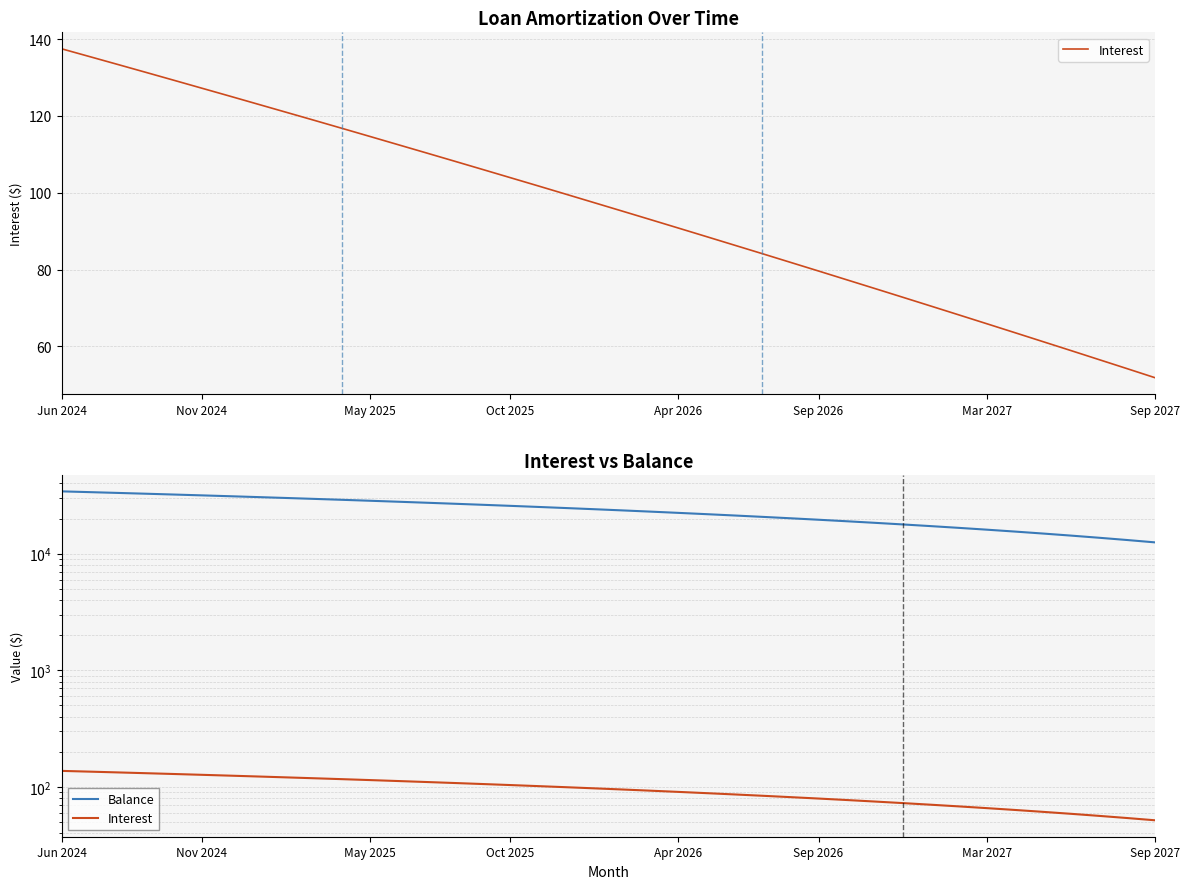

Is this an area chart (filled region under the line)?

No